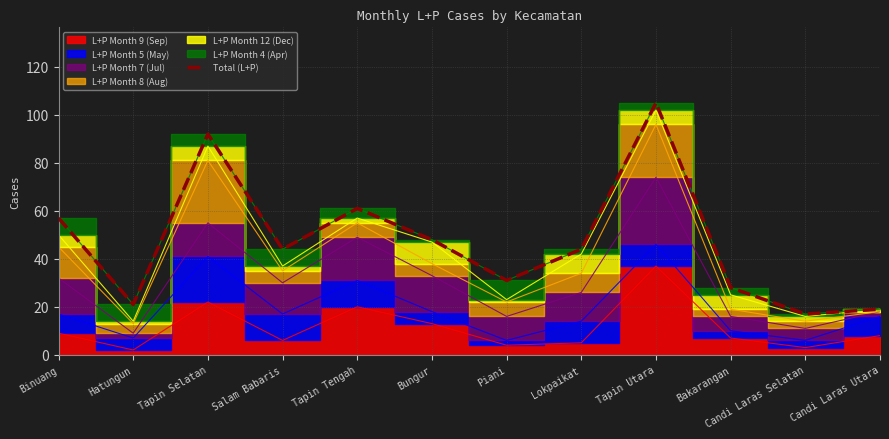

Read the value at Candi Laras Selatan.

17